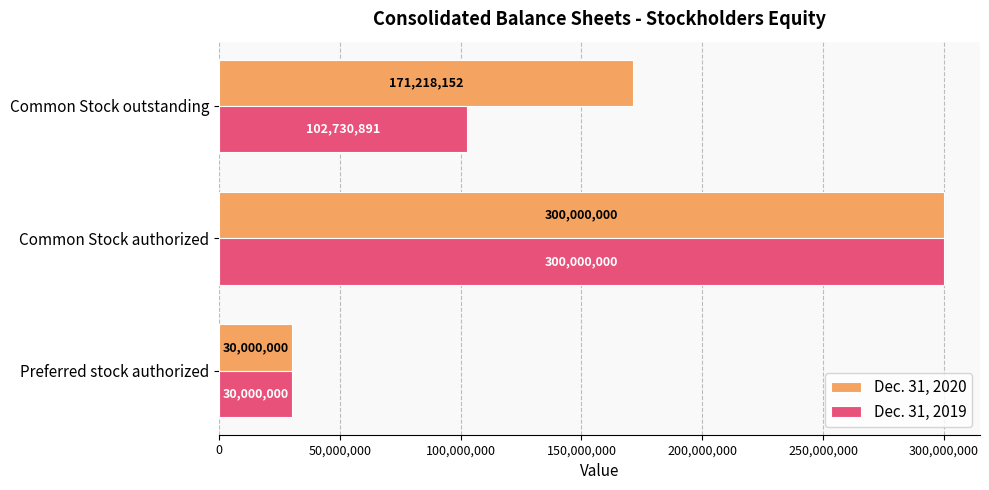

The value of Dec. 31, 2019 at Preferred stock authorized is 53868845. True or false?

False